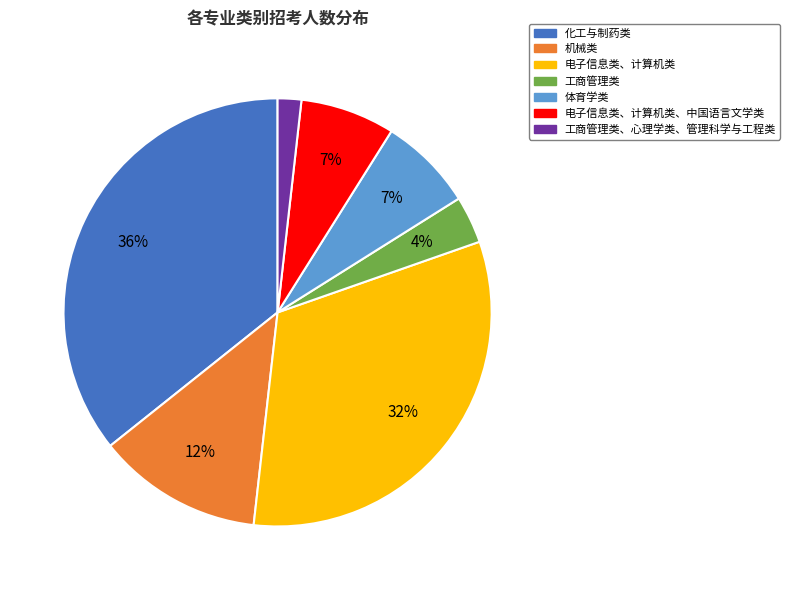

Is it true that 化工与制药类 is 36% of the pie?

True